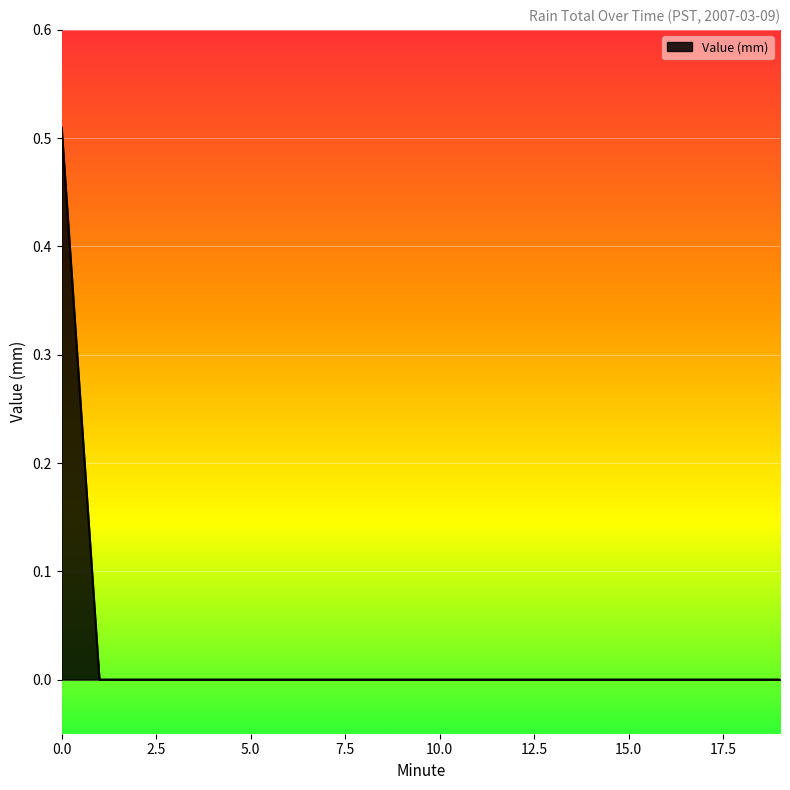

Is this an area chart (filled region under the line)?

Yes